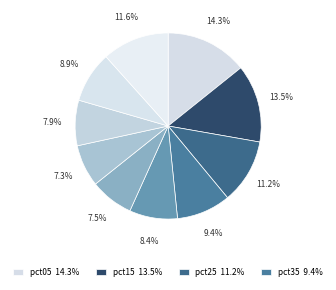

How many slices are in this pie chart?

10